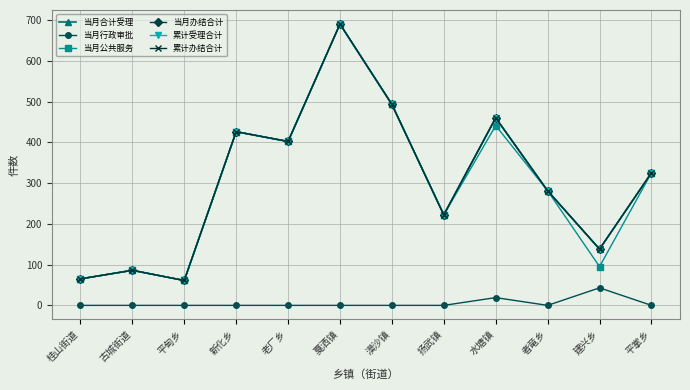

What is the difference between the 累计办结合计 values at 古城街道 and 新化乡?

340